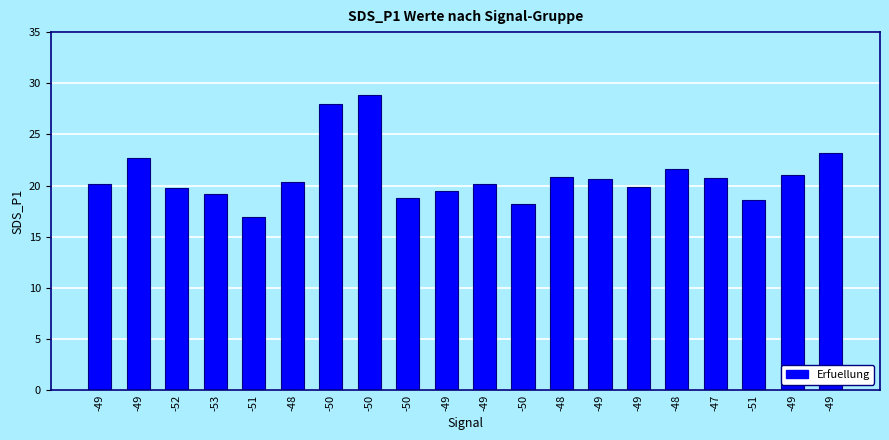

Rank the categories by value from highest to lowest.

-50, -50, -49, -49, -48, -49, -48, -47, -49, -48, -49, -49, -49, -52, -49, -53, -50, -51, -50, -51